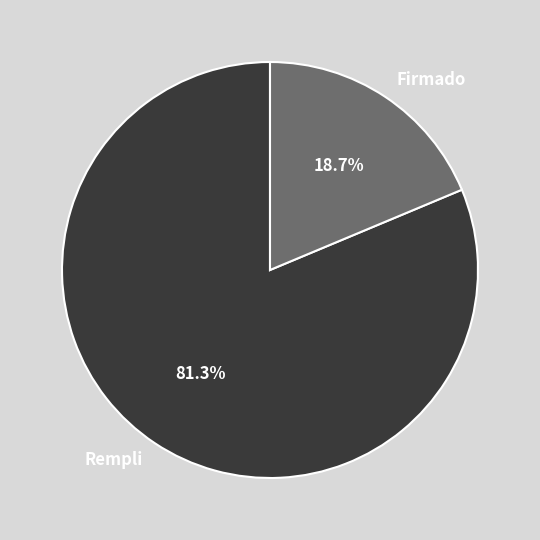

What percentage do Firmado and Rempli together represent?

100.0%